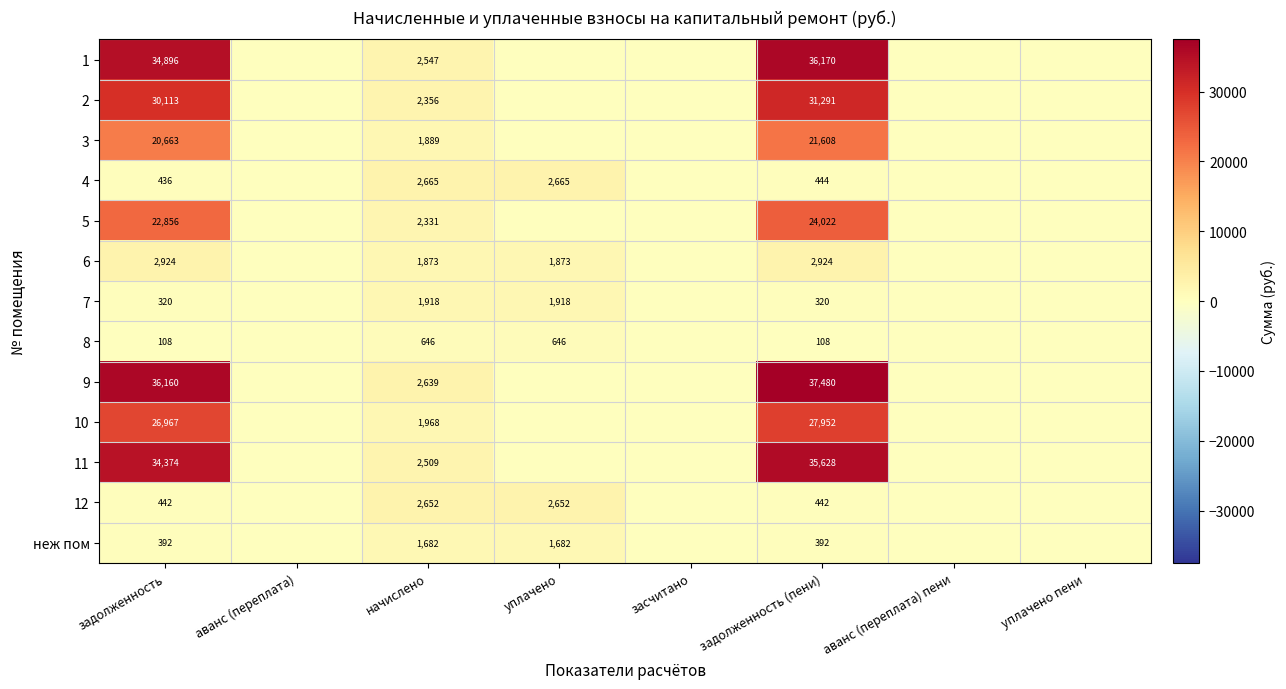

At which category is the sum across all series the highest?

задолженность (пени)